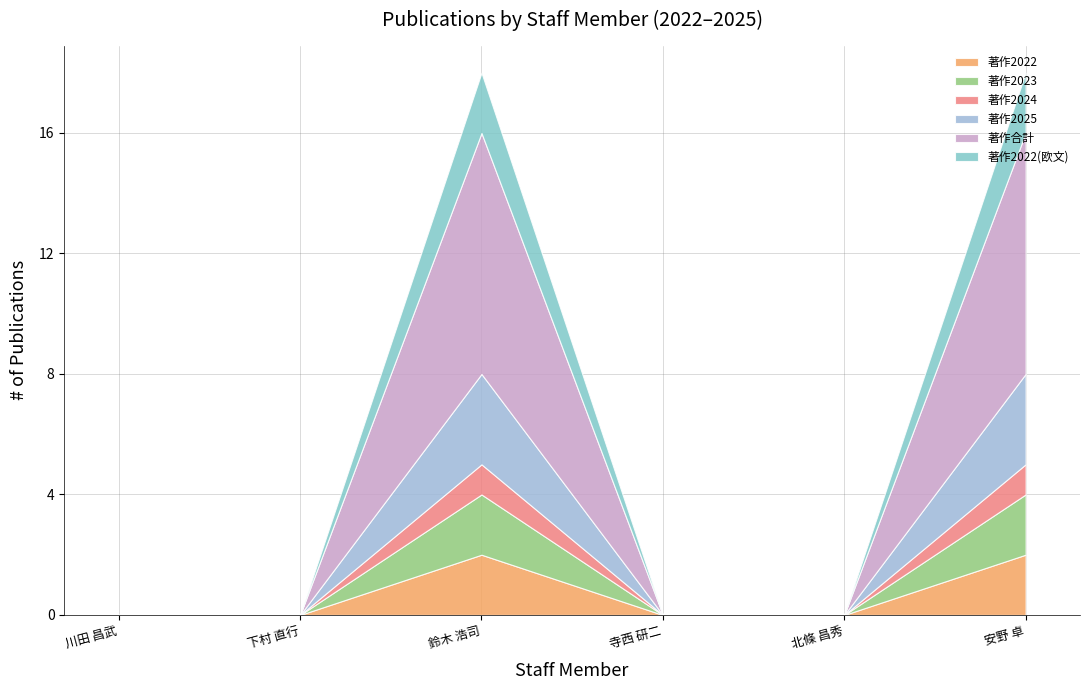

Reading left to right, transcribe all the data shown in this chart.

著作2022: 川田 昌武=0	下村 直行=0	鈴木 浩司=2	寺西 研二=0	北條 昌秀=0	安野 卓=2
著作2023: 川田 昌武=0	下村 直行=0	鈴木 浩司=2	寺西 研二=0	北條 昌秀=0	安野 卓=2
著作2024: 川田 昌武=0	下村 直行=0	鈴木 浩司=1	寺西 研二=0	北條 昌秀=0	安野 卓=1
著作2025: 川田 昌武=0	下村 直行=0	鈴木 浩司=3	寺西 研二=0	北條 昌秀=0	安野 卓=3
著作合計: 川田 昌武=0	下村 直行=0	鈴木 浩司=8	寺西 研二=0	北條 昌秀=0	安野 卓=8
著作2022(欧文): 川田 昌武=0	下村 直行=0	鈴木 浩司=2	寺西 研二=0	北條 昌秀=0	安野 卓=2